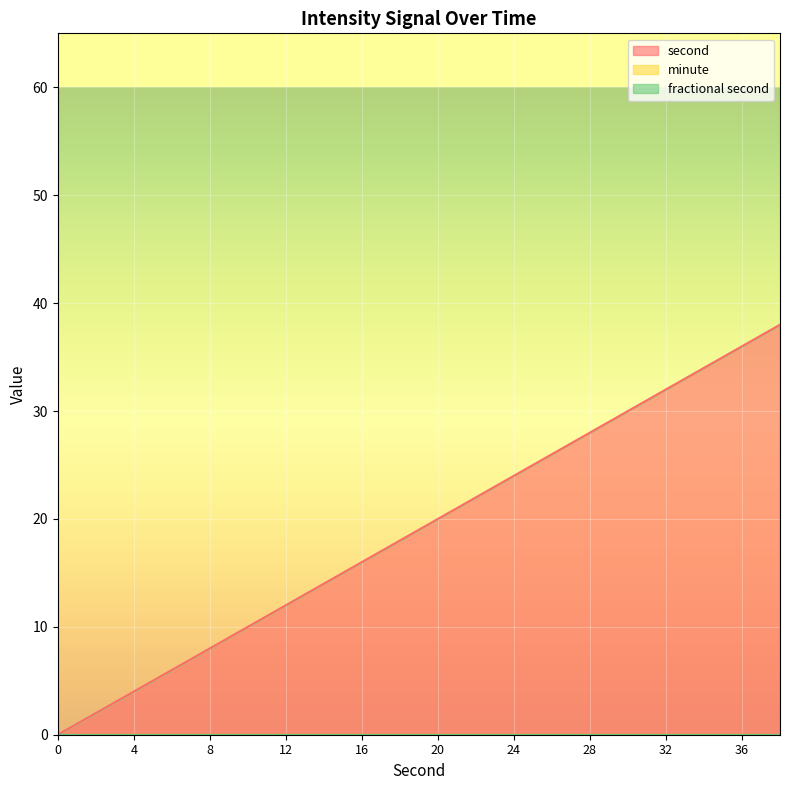

True or false: minute and second cross at least once.

False